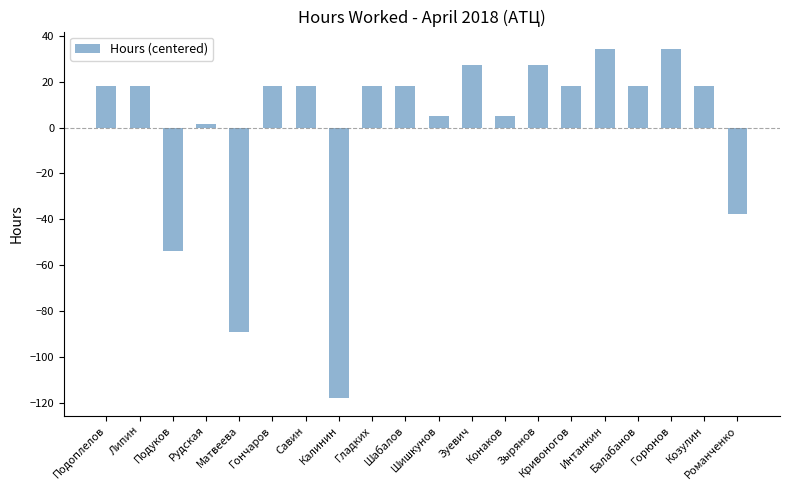

What is the value of the 5th bar from the left?

-88.8